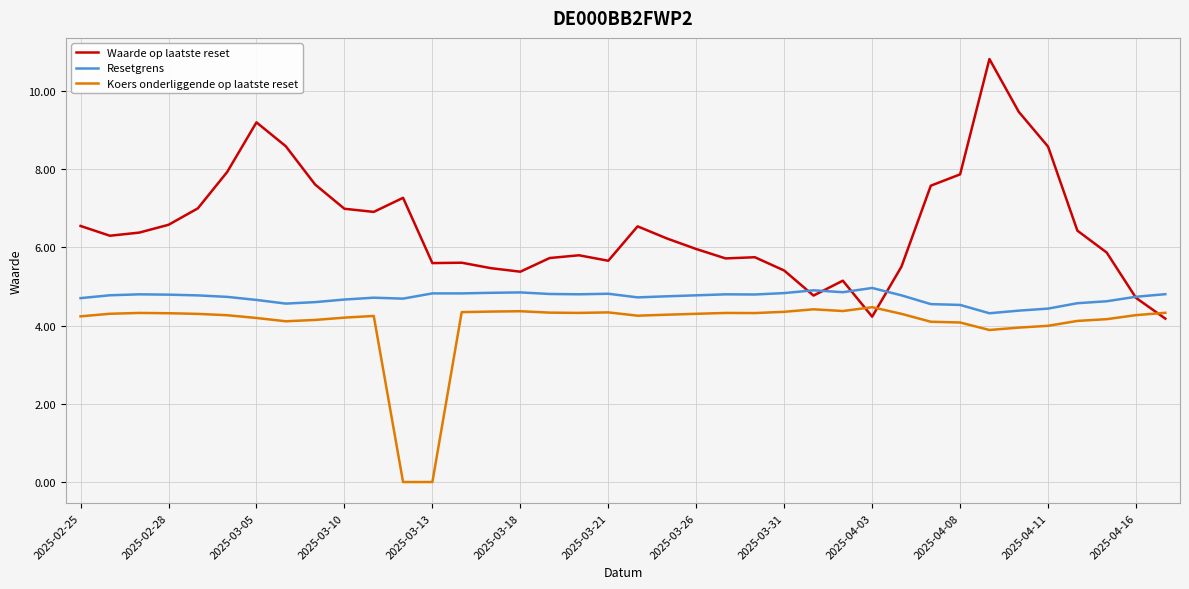

Which series has the largest total across all categories?

Waarde op laatste reset